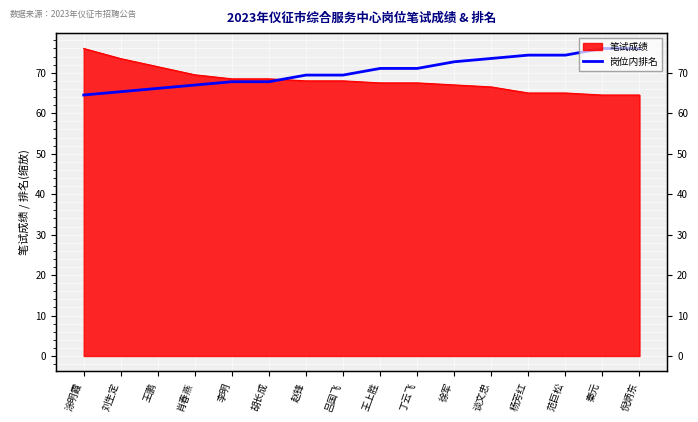

What position from the left is 丁云飞?

10